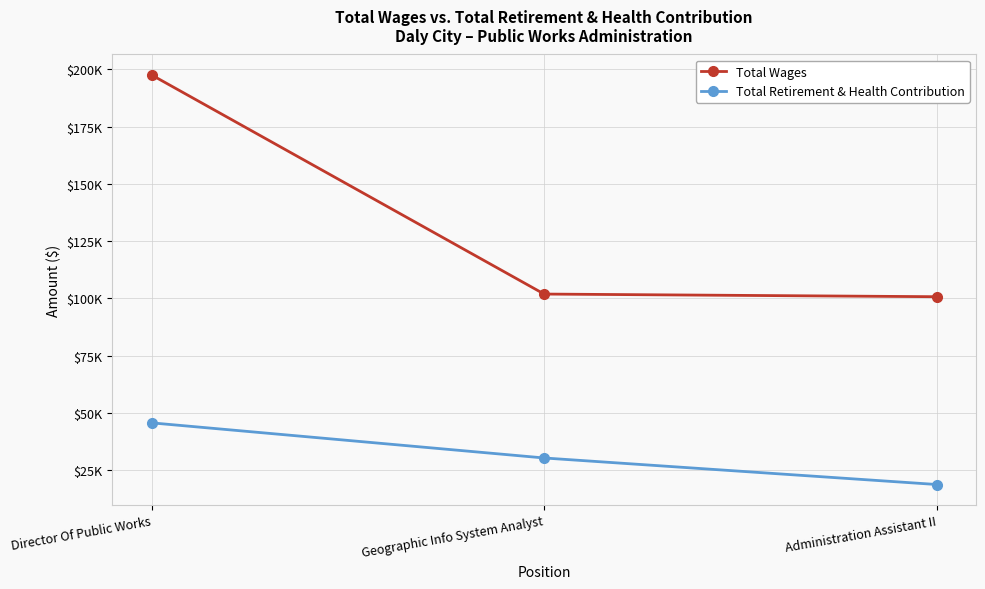

Is this an area chart (filled region under the line)?

No